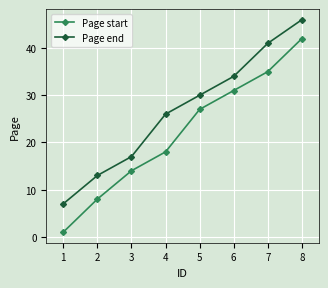

What is the difference between the highest and lowest values at 1?

6